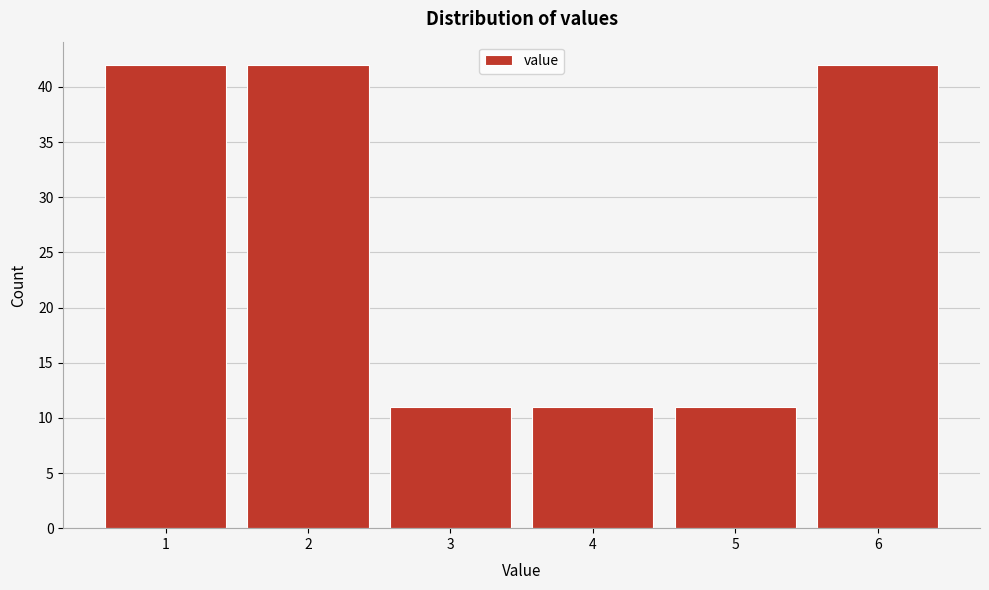

Reading left to right, what are all the values shown in this chart?

42	42	11	11	11	42